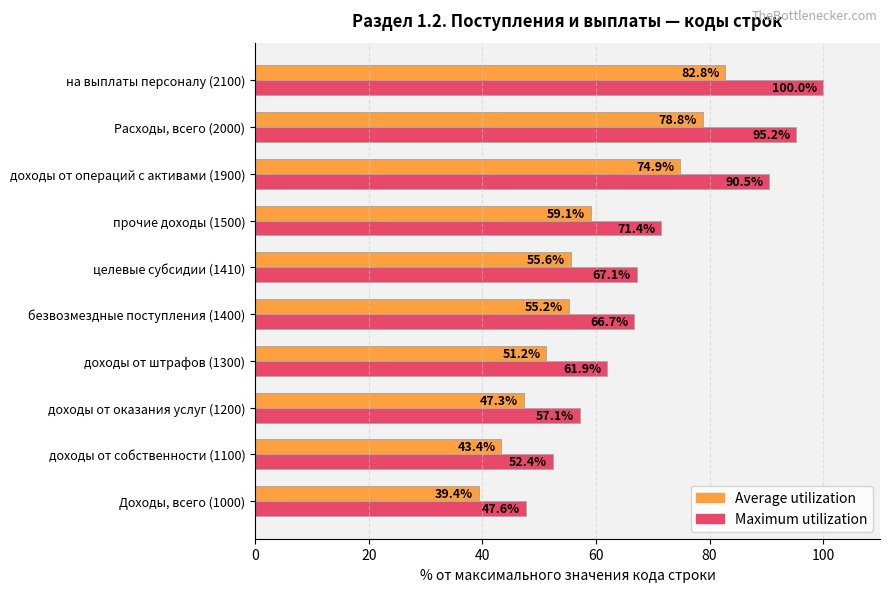

Is the value of Maximum utilization at доходы от операций с активами (1900) greater than the value of Average utilization at Доходы, всего (1000)?

Yes